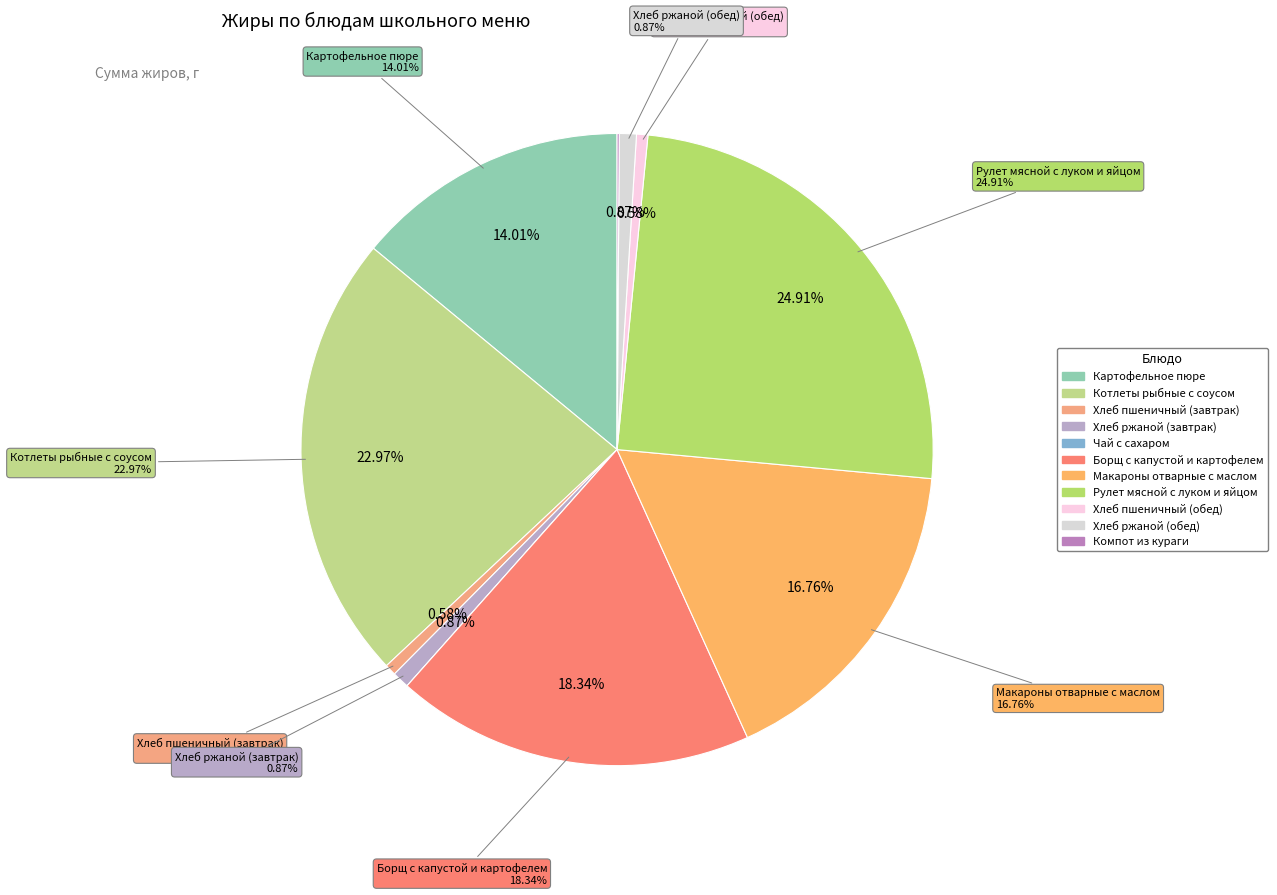

How many slices are in this pie chart?

11